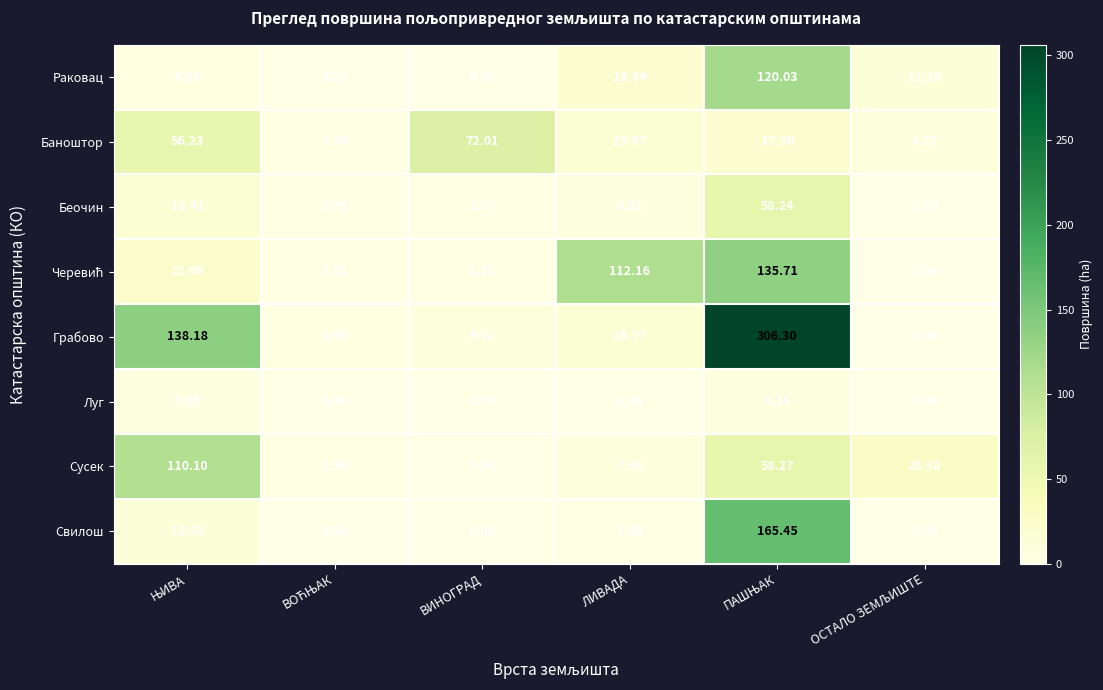

Which series has the widest spread of values?

Грабово